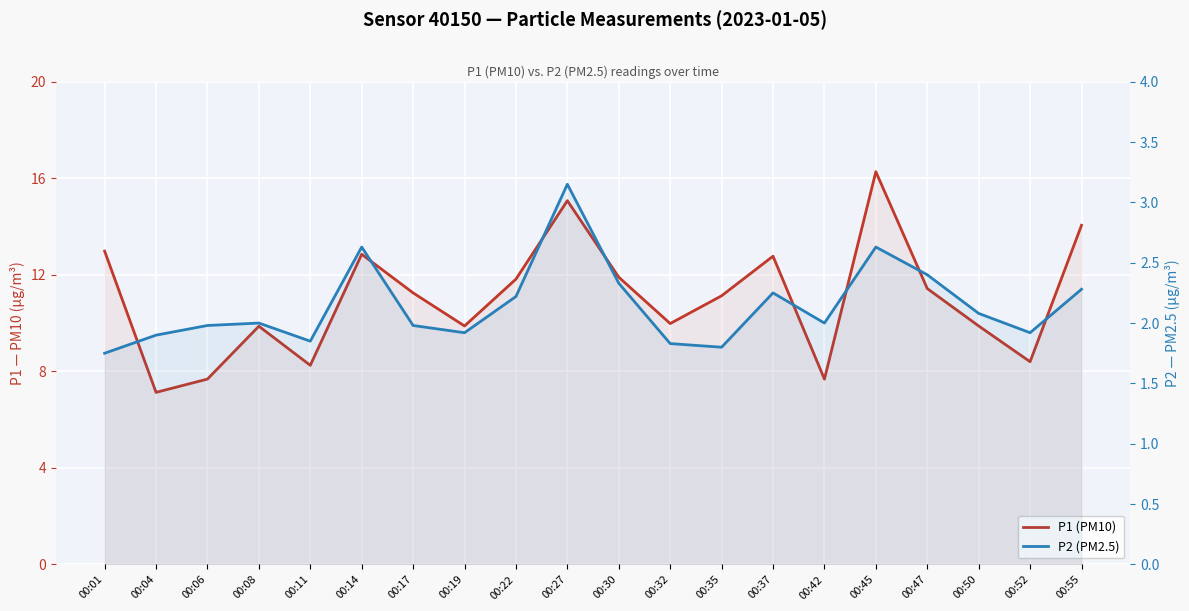

Reading left to right, transcribe all the data shown in this chart.

P1 (PM10): 13.0	7.1	7.7	9.9	8.2	12.8	11.2	9.9	11.8	15.1	11.9	10.0	11.1	12.8	7.7	16.3	11.4	9.9	8.4	14.1
P2 (PM2.5): 1.8	1.9	2.0	2.0	1.9	2.6	2.0	1.9	2.2	3.1	2.3	1.8	1.8	2.2	2.0	2.6	2.4	2.1	1.9	2.3